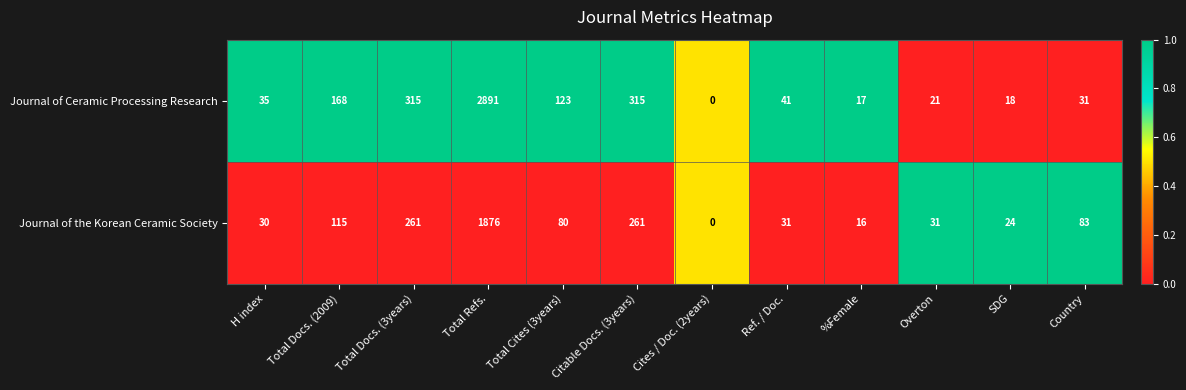

Is it true that Journal of the Korean Ceramic Society equals 468 at Citable Docs. (3years)?

False